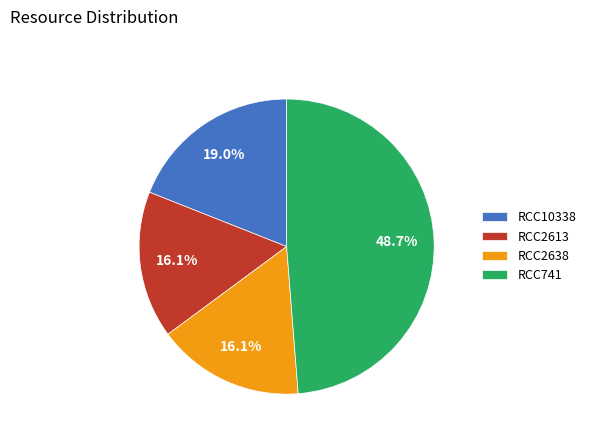

To the nearest percent, what is the combined percentage of RCC2638 and RCC741?

65%